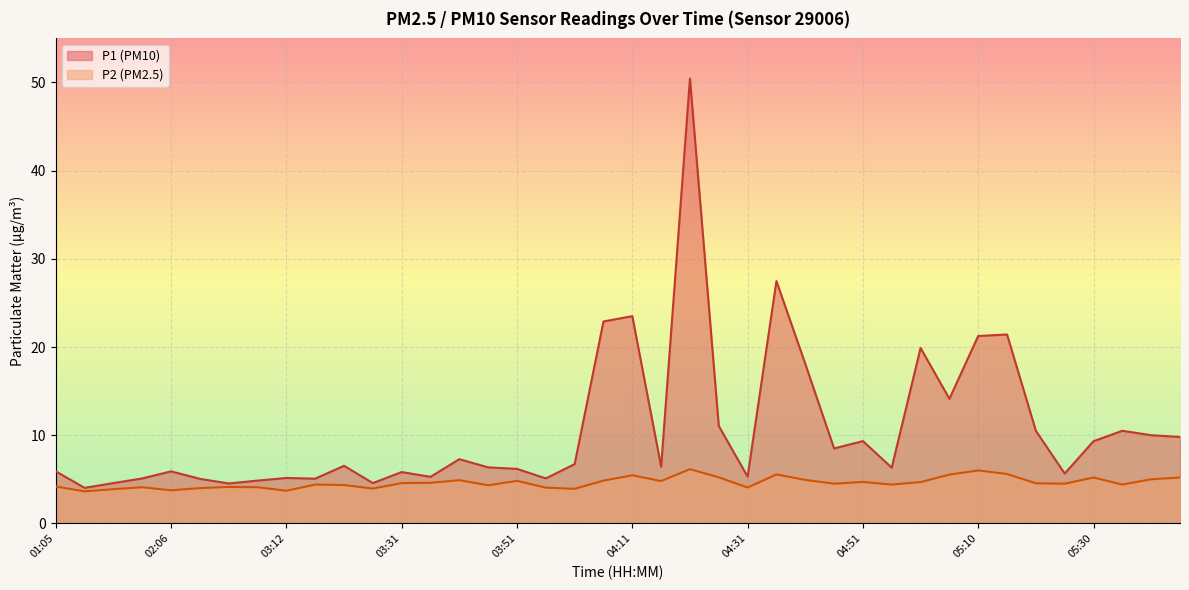

True or false: P2 has a value of 5.6 at 05:15.

True